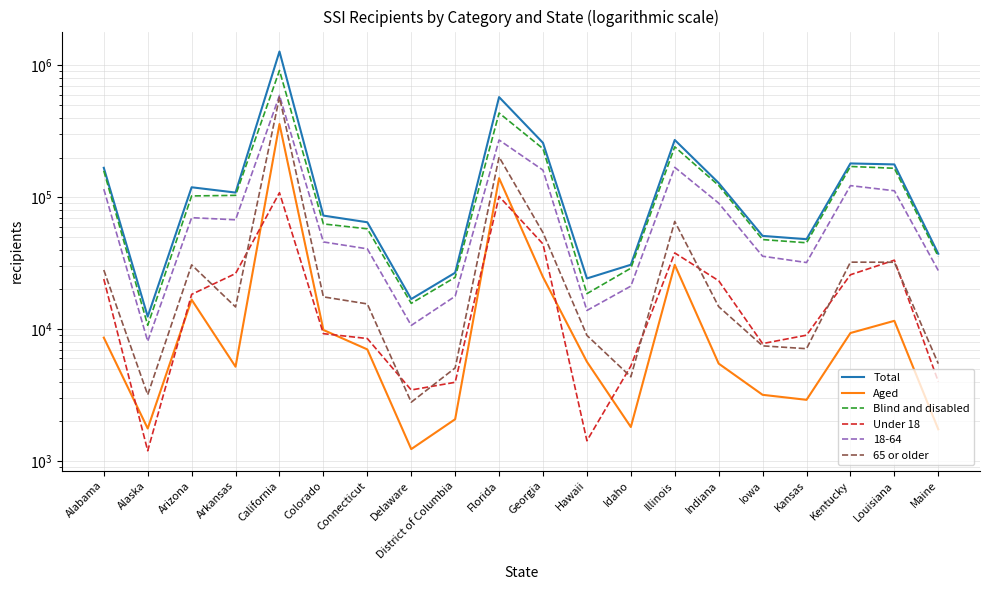

Which series has the widest spread of values?

Total